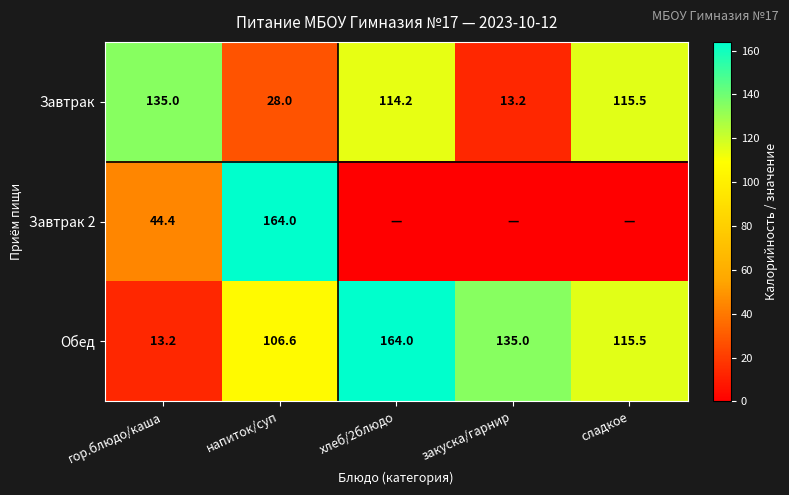

What is the difference between the highest and lowest values at напиток/суп?

136.0